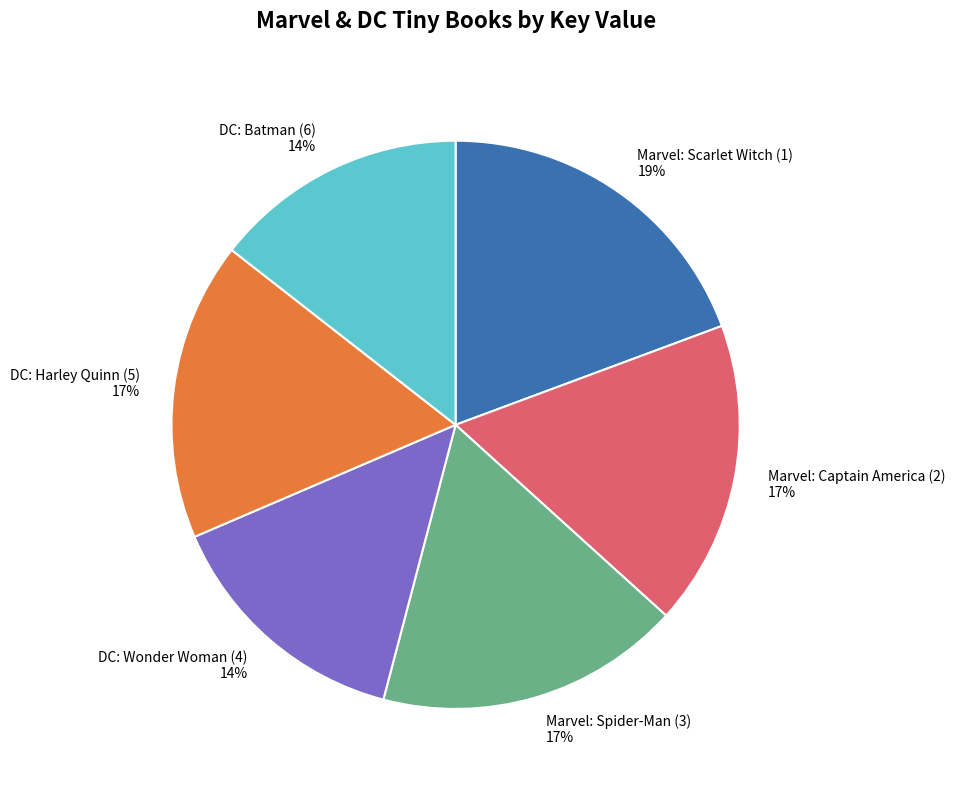

Is there a majority slice in this chart?

No